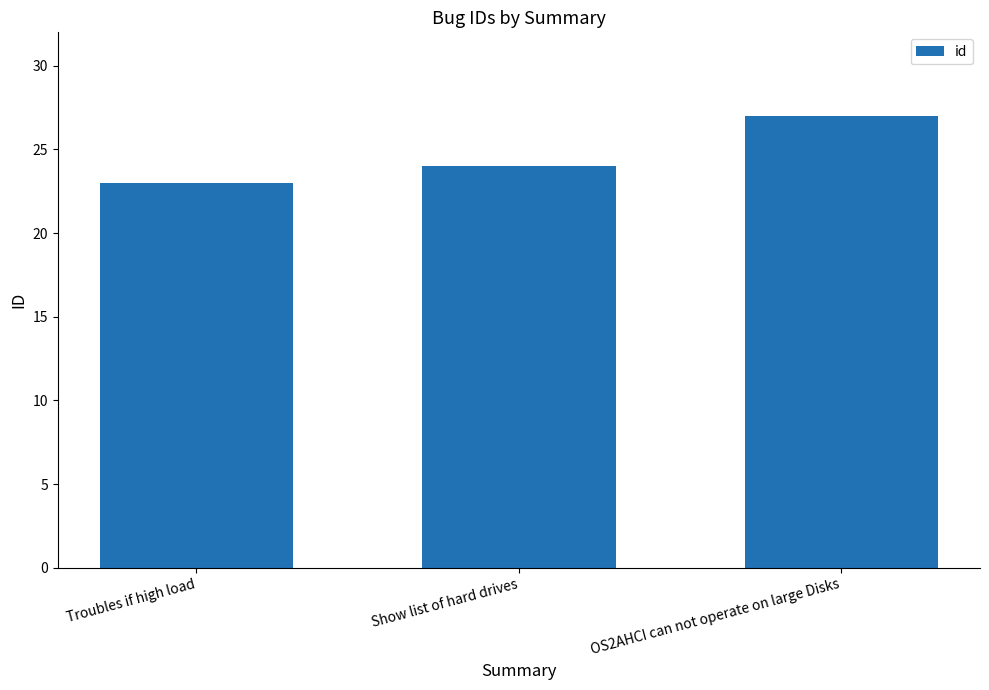

Does the chart contain any negative values?

No